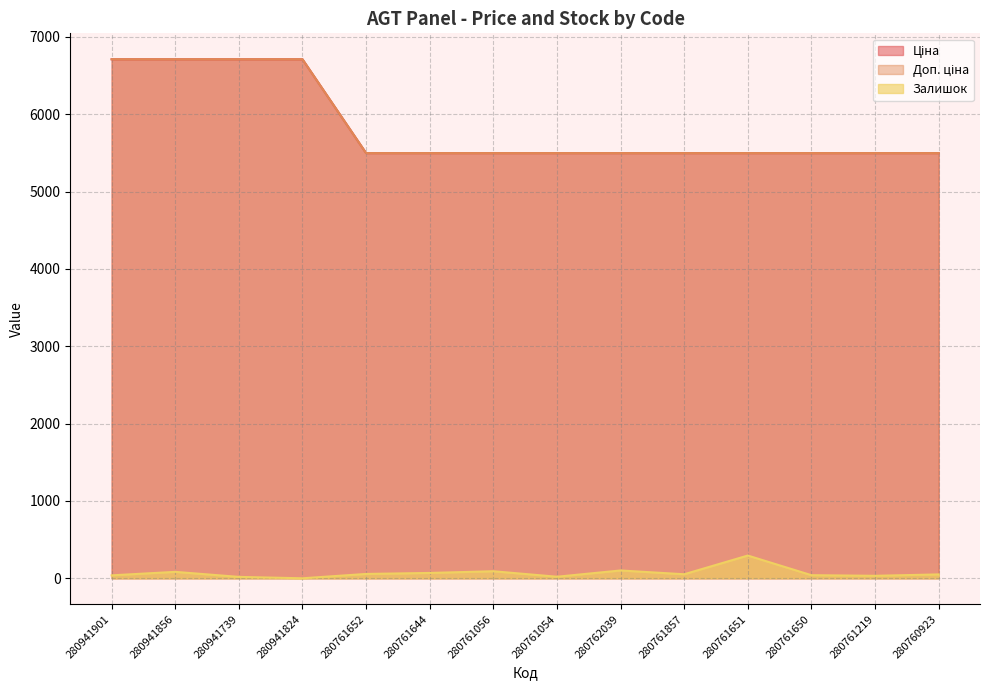

Where does the Залишок series first go above 52?

280941856